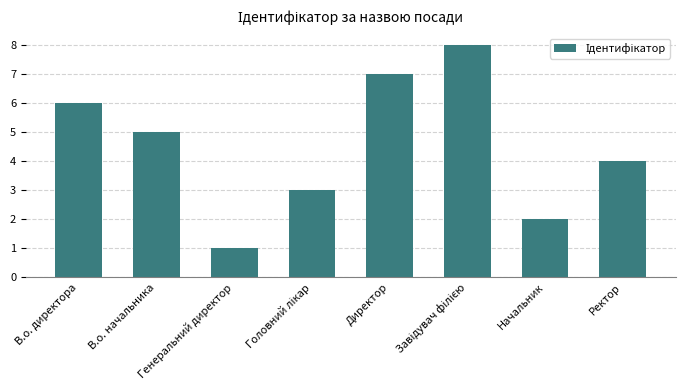

How many values are between 3 and 7?

5